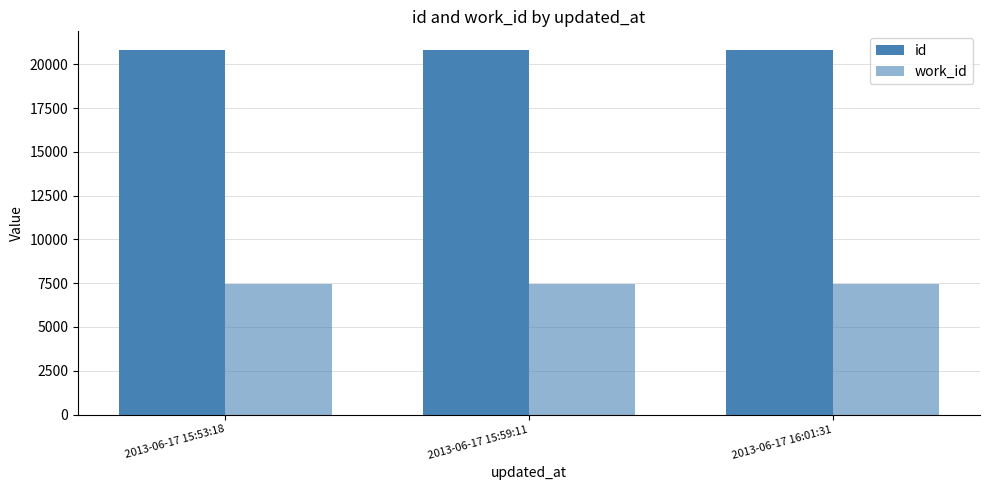

Does the chart contain stacked bars?

No